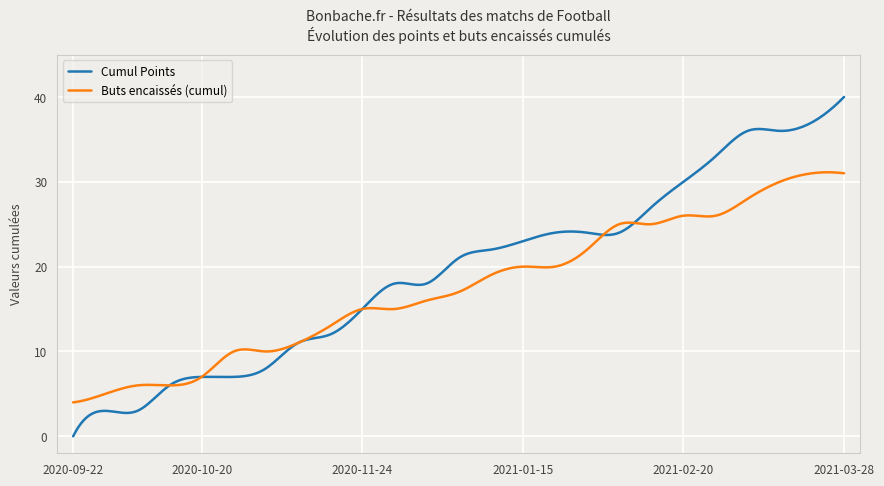

Which series has the largest range (max minus min)?

Cumul Points